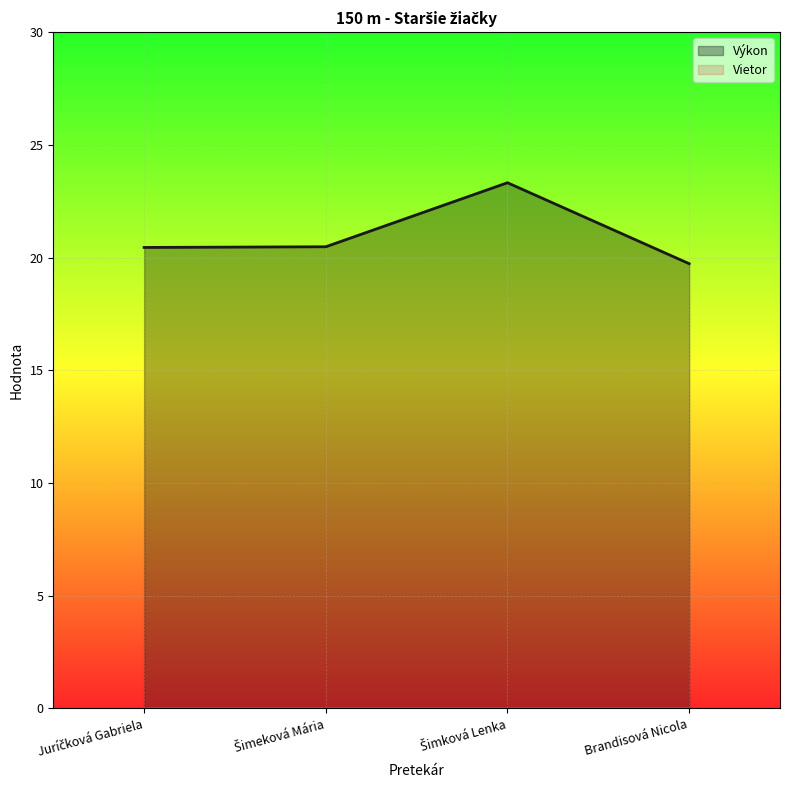

At which category does the chart reach its peak across all series?

Šimková Lenka